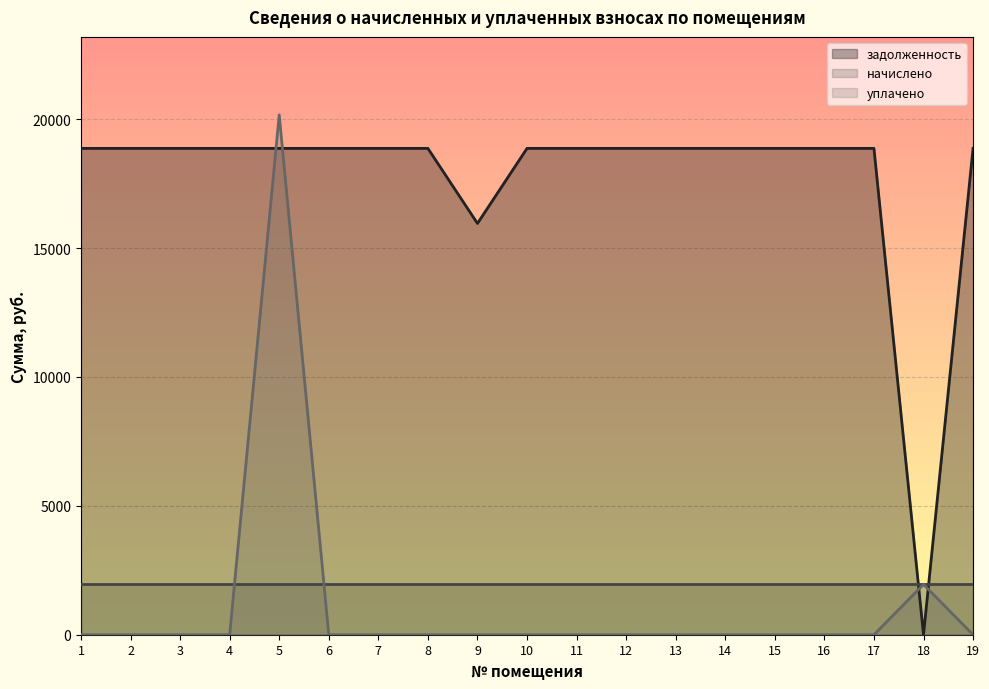

Which series ends up on top after the final intersection of уплачено and задолженность?

задолженность